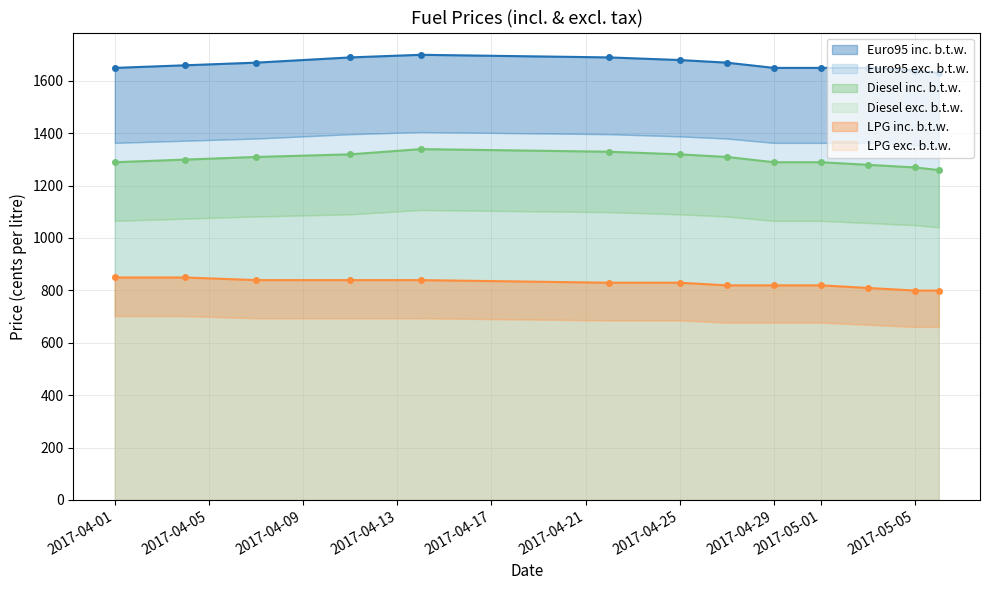

The value of Euro95 inc. b.t.w. at 2017-04-29 is 542. True or false?

False